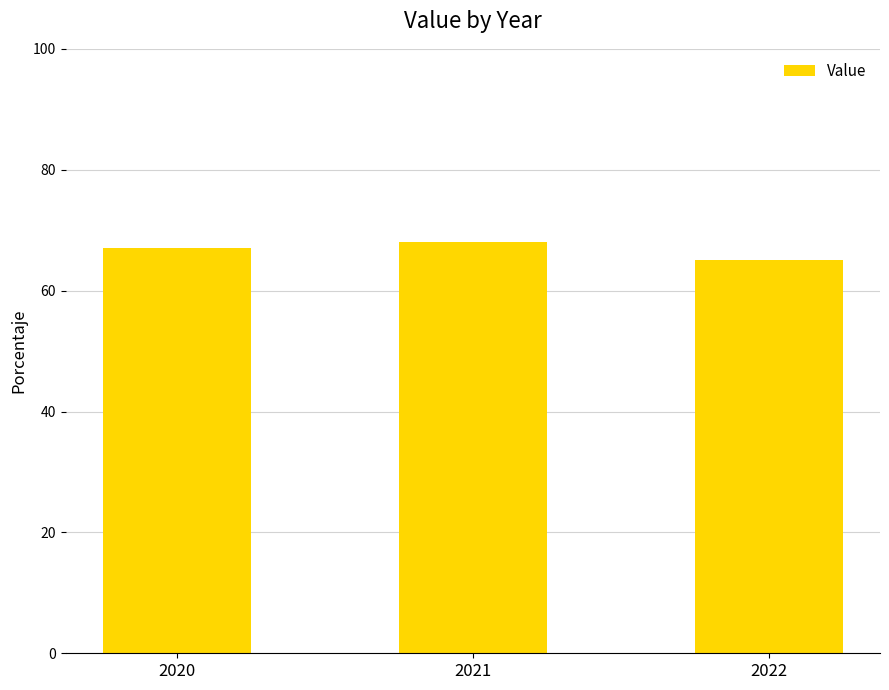

What value does the data have at 2020?

67